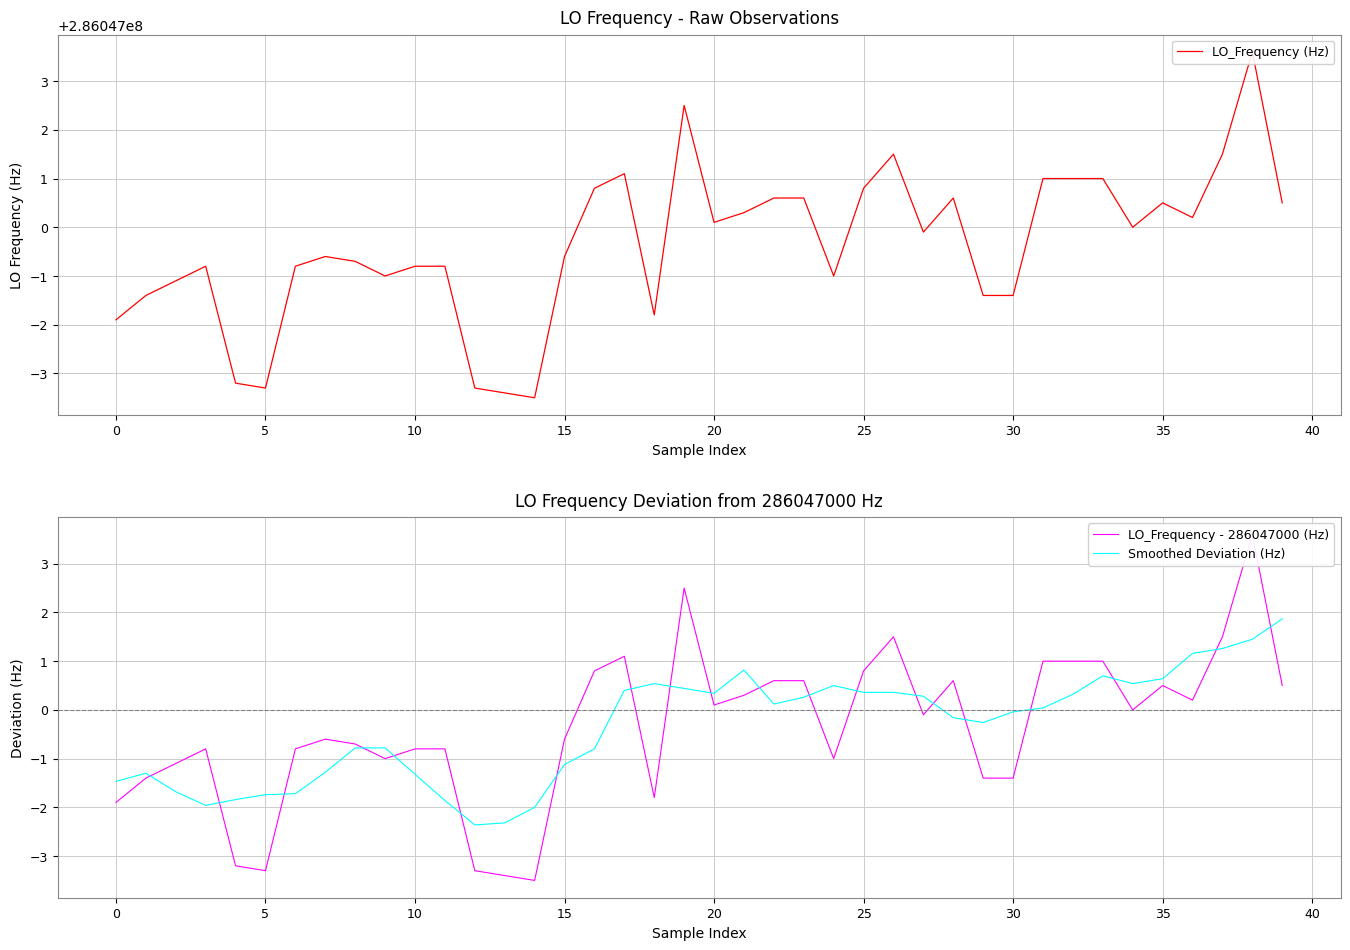

True or false: Smoothed Deviation (Hz) and LO_Frequency (Hz) cross at least once.

False